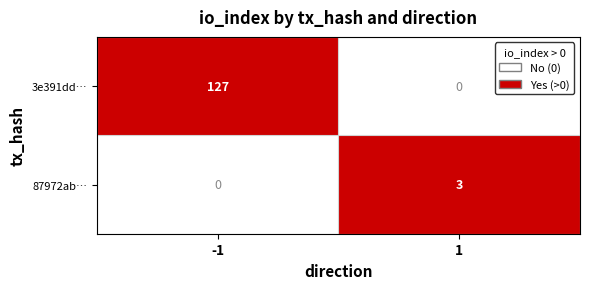

True or false: 87972ab… has a value of -2 at -1.

False